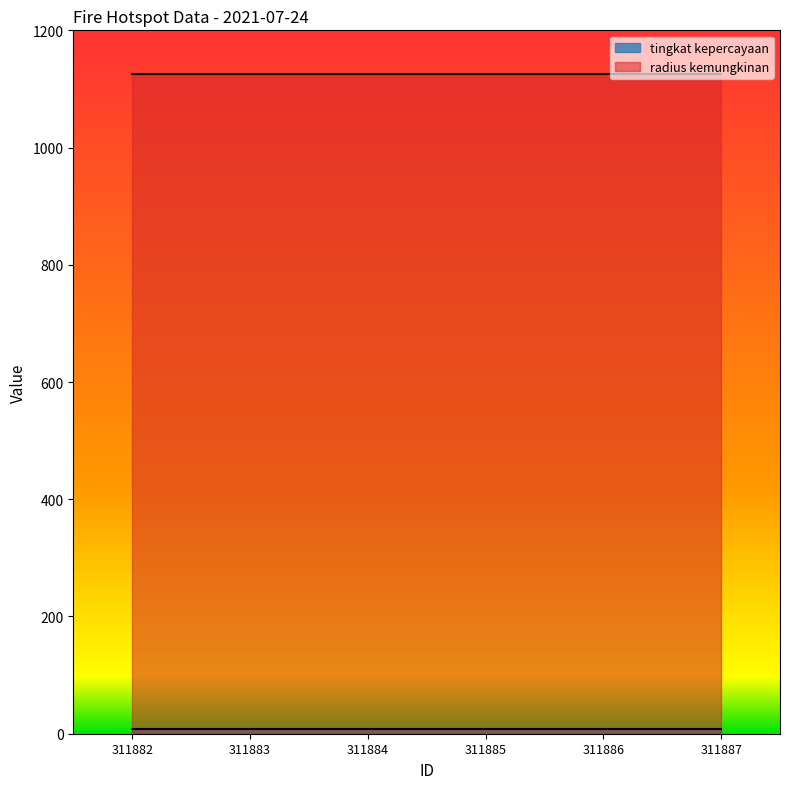

List the series in order of their overall mean, highest first.

radius kemungkinan, tingkat kepercayaan